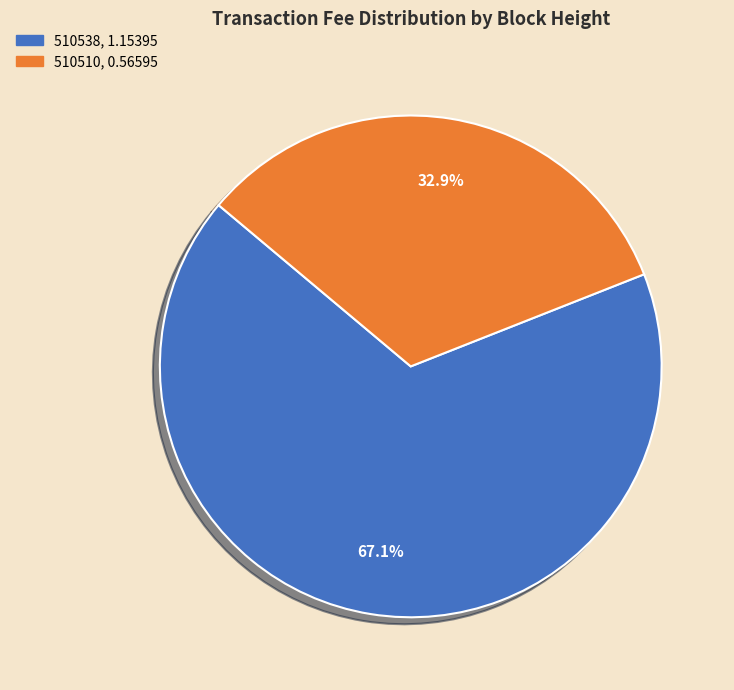

True or false: 510510 accounts for 33% of the total.

True